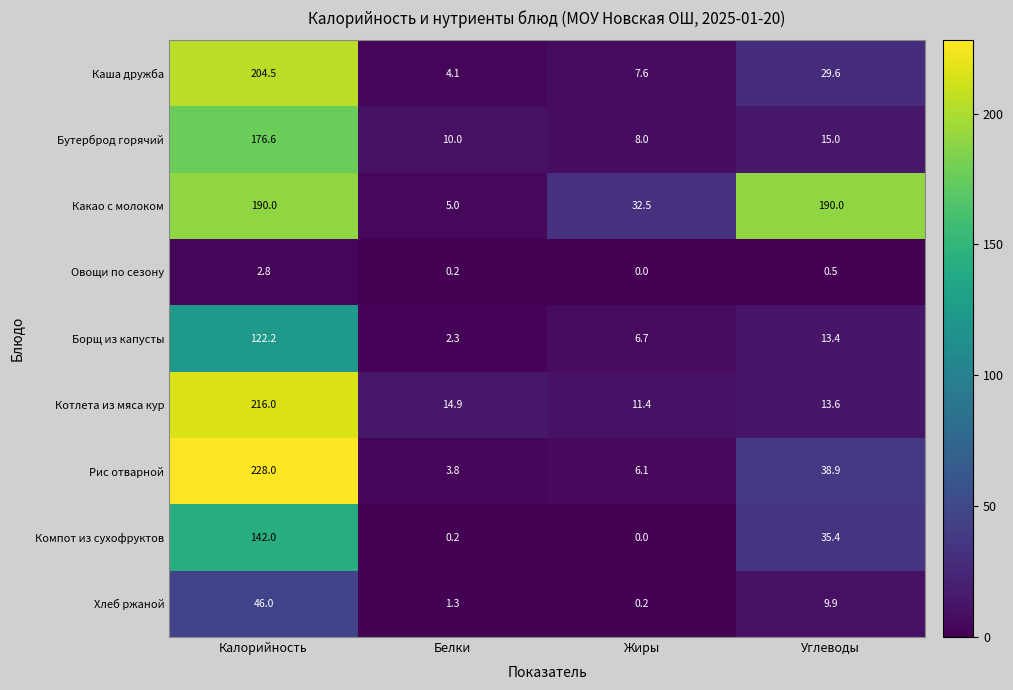

At how many categories does at least one series exceed 30?

3